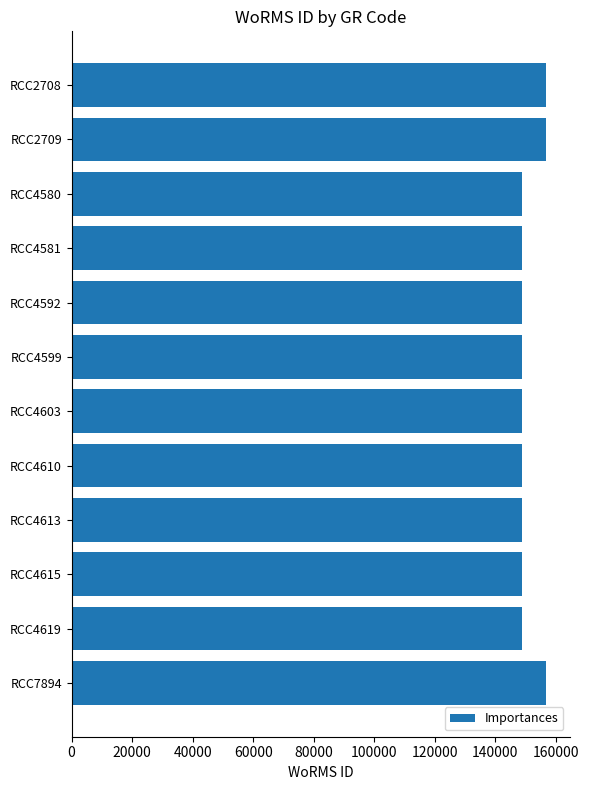

Approximately how many times larger is the value at RCC4580 compared to RCC4603?

1.0